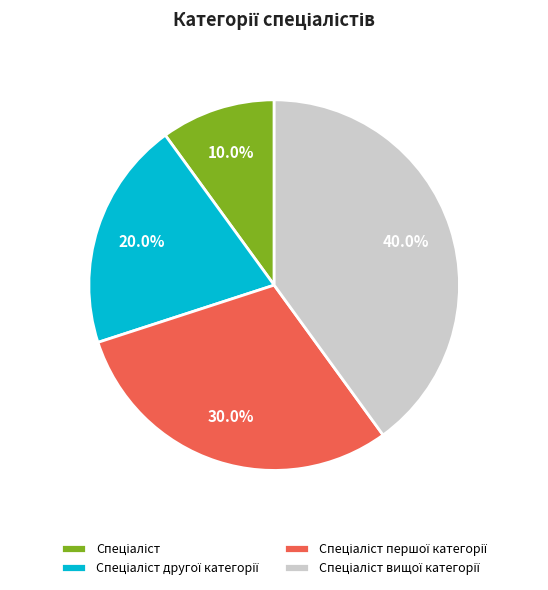

Is there a majority slice in this chart?

No